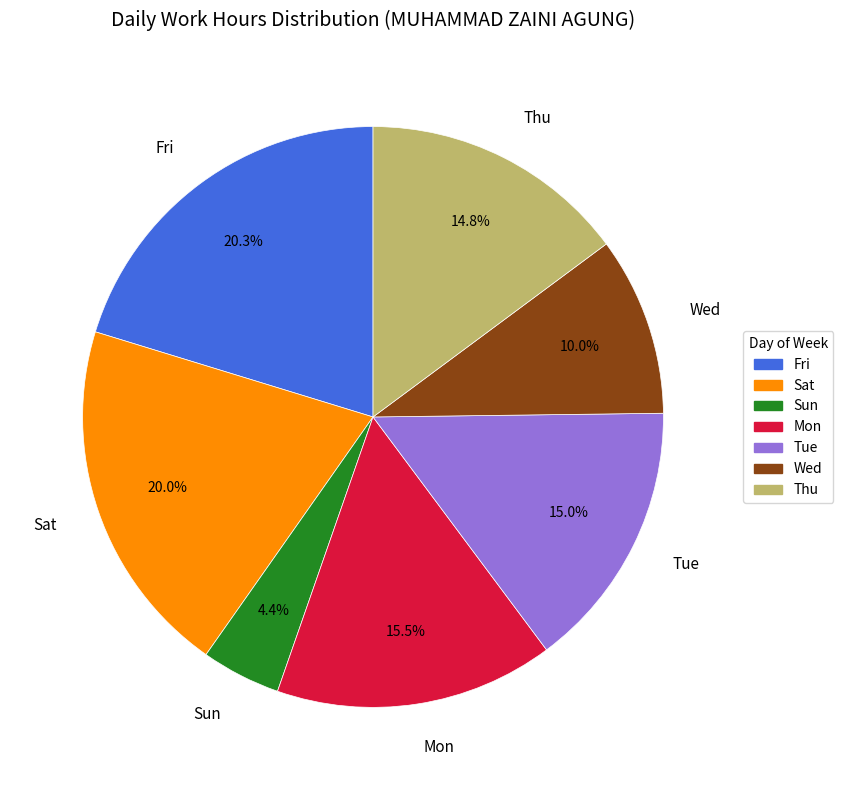

Does Sat represent more than half of the total?

No